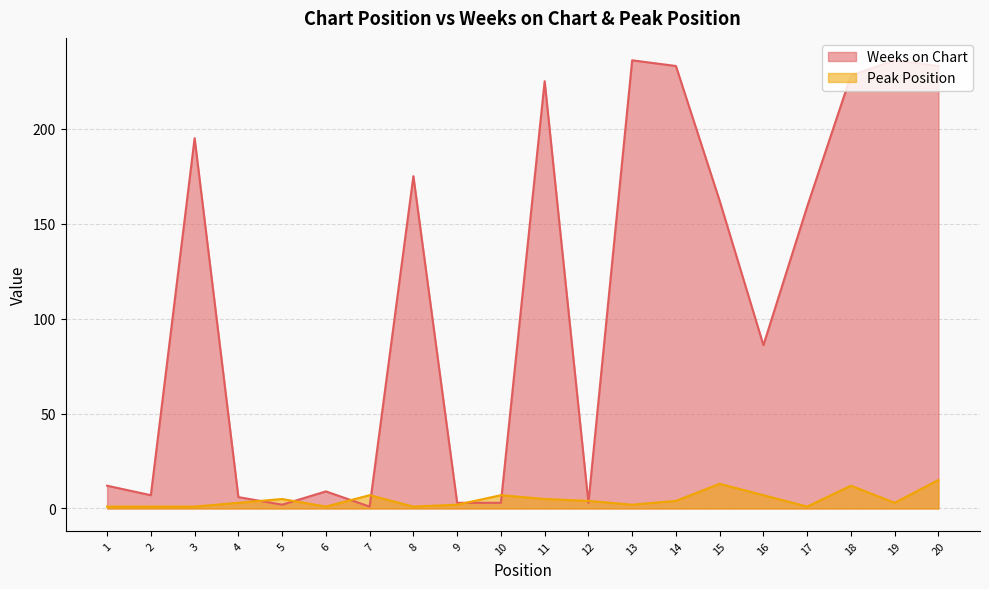

List the labels in order of Peak Position value, largest first.

20, 15, 18, 7, 10, 16, 5, 11, 12, 14, 4, 19, 9, 13, 1, 2, 3, 6, 8, 17